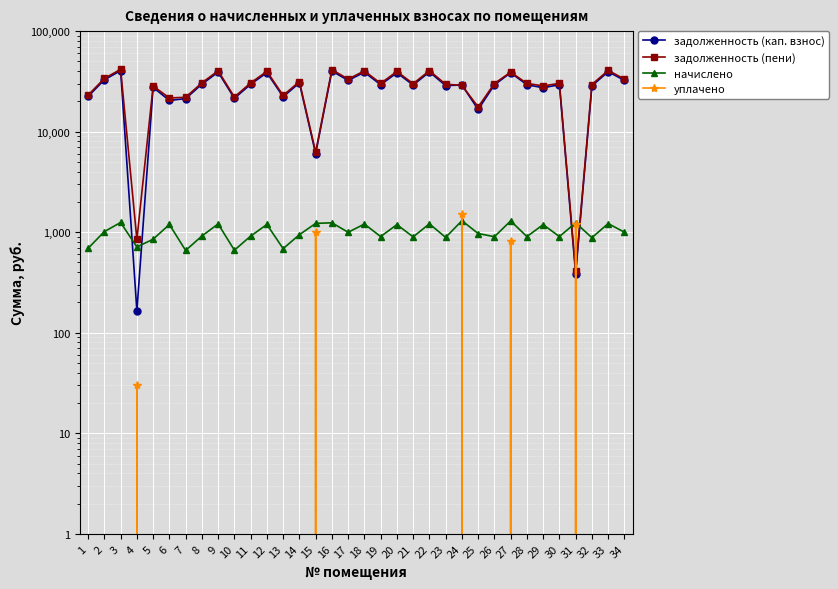

What is the difference between the maximum and second lowest values in the задолженность (кап. взнос) series?

40040.9